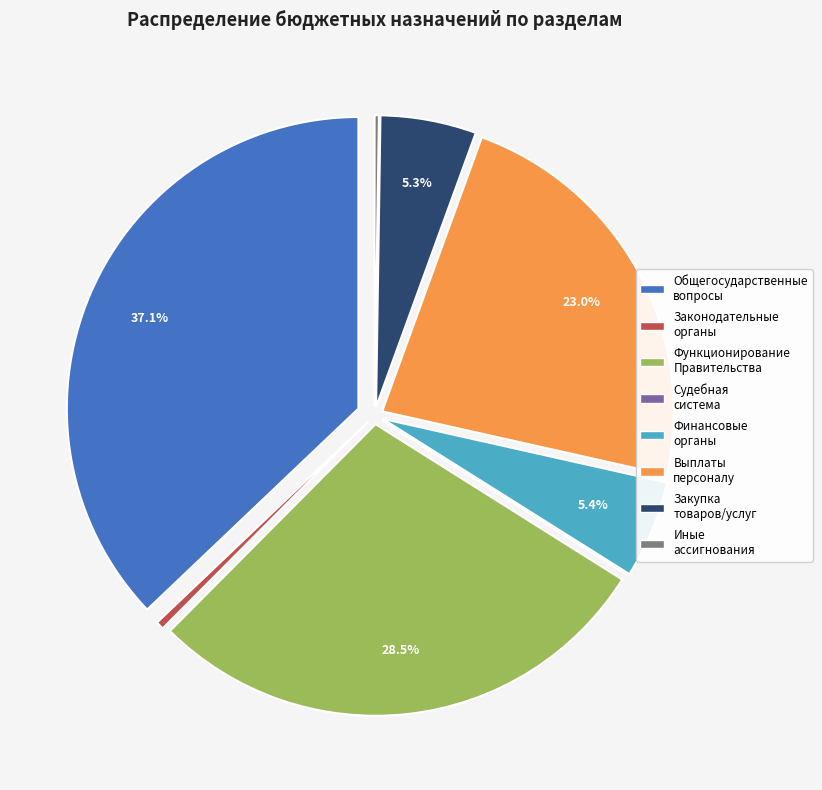

Which slice is the largest?

Общегосударственные вопросы